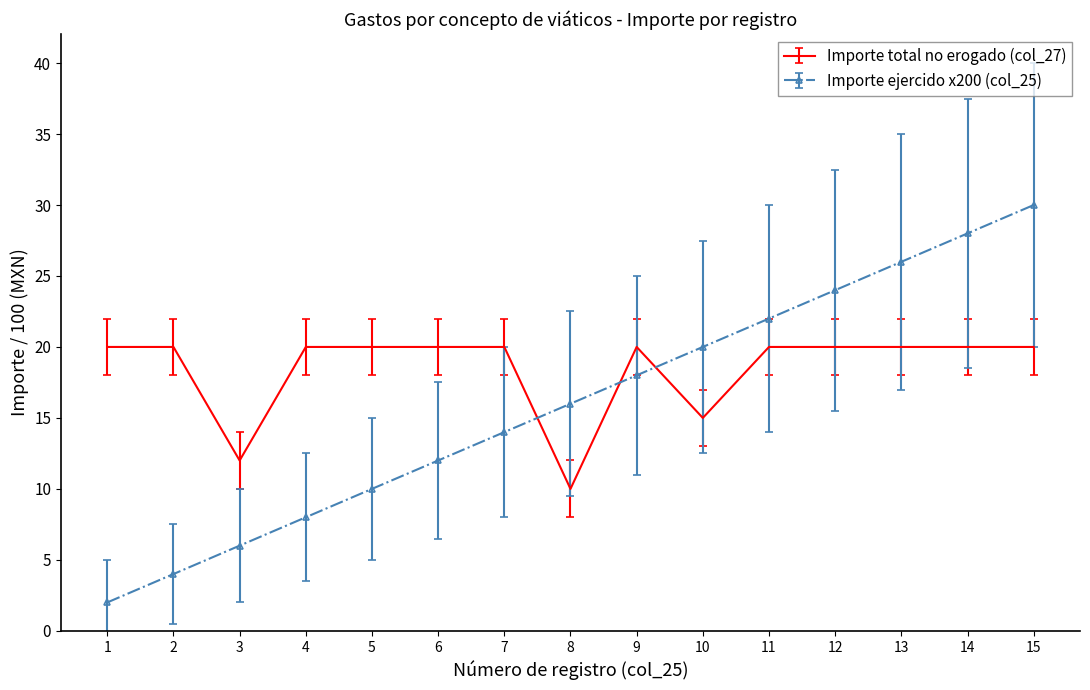

True or false: Importe total no erogado (col_27) and Importe ejercido x200 (col_25) cross at least once.

True